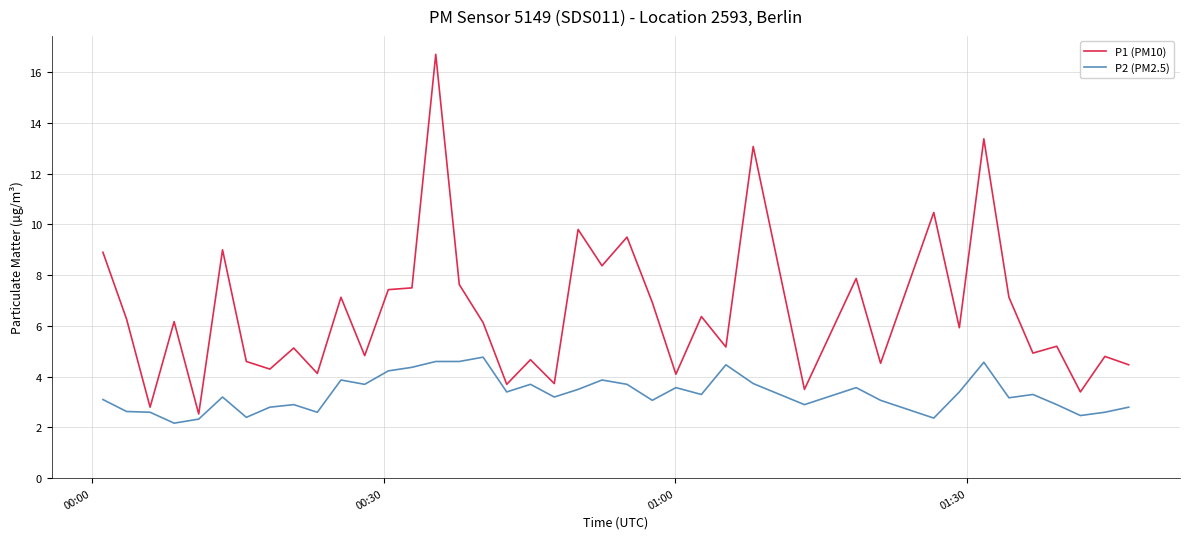

At how many categories does at least one series exceed 7?

15